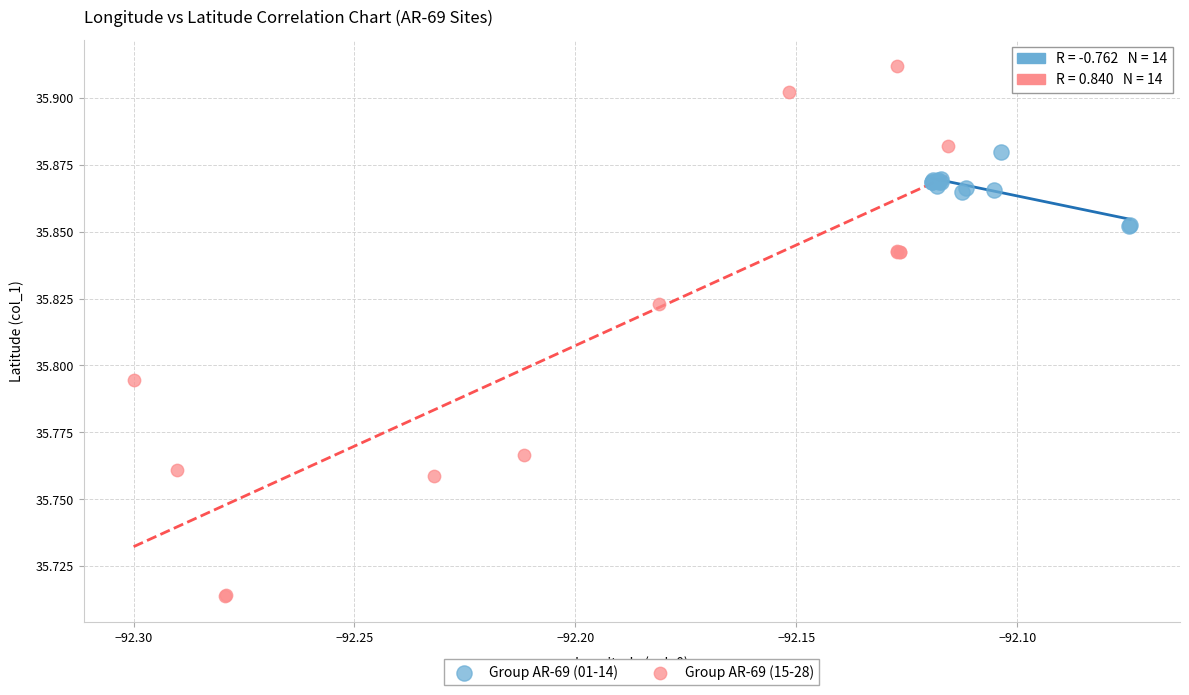

Which series reaches the maximum Y coordinate?

Group AR-69 (15-28)